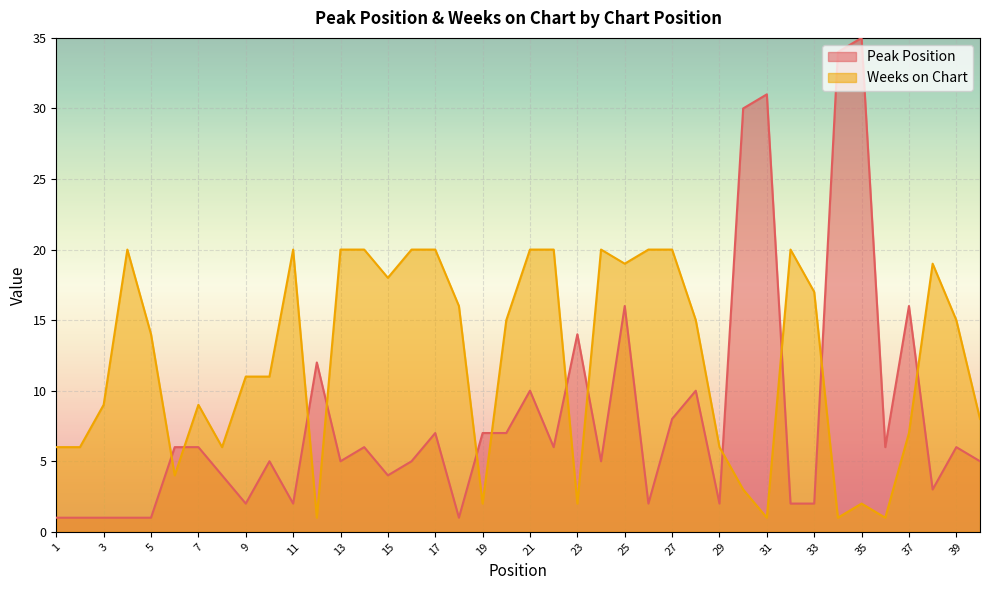

Reading left to right, extract all data points from this chart.

Peak Position: 1	1	1	1	1	6	6	4	2	5	2	12	5	6	4	5	7	1	7	7	10	6	14	5	16	2	8	10	2	30	31	2	2	34	35	6	16	3	6	5
Weeks on Chart: 6	6	9	20	14	4	9	6	11	11	20	1	20	20	18	20	20	16	2	15	20	20	2	20	19	20	20	15	6	3	1	20	17	1	2	1	7	19	15	8